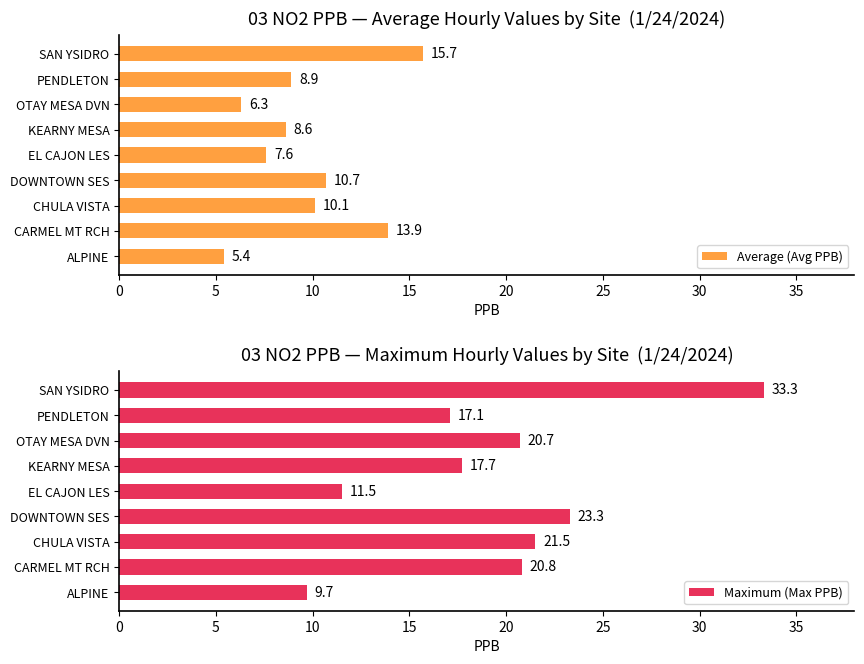

Rank the series by their average value, from highest to lowest.

Maximum (Max PPB), Average (Avg PPB)